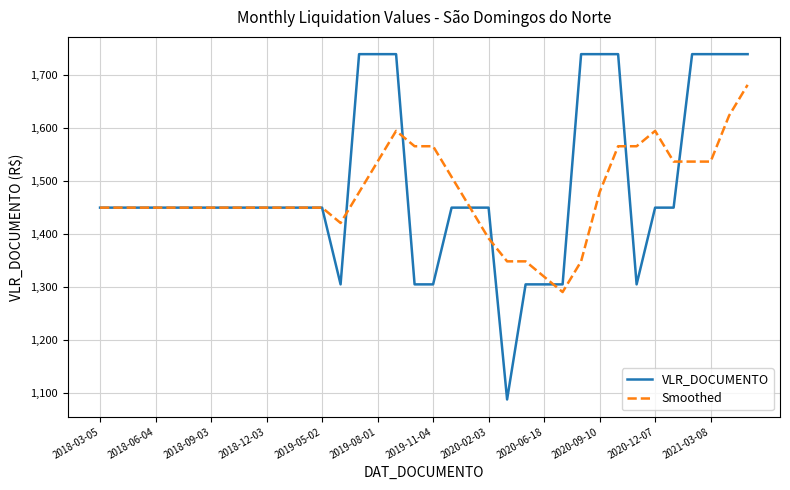

What is the sum of all Smoothed values?

53142.5